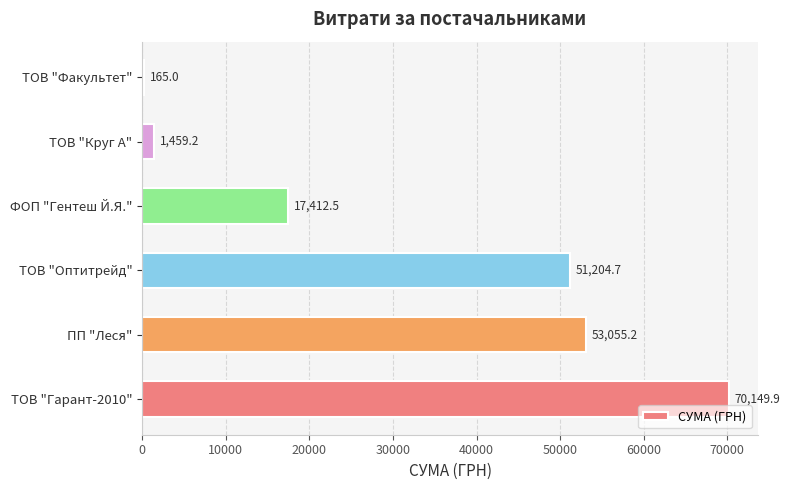

Which has a higher value, ТОВ "Факультет" or ФОП "Гентеш Й.Я."?

ФОП "Гентеш Й.Я."